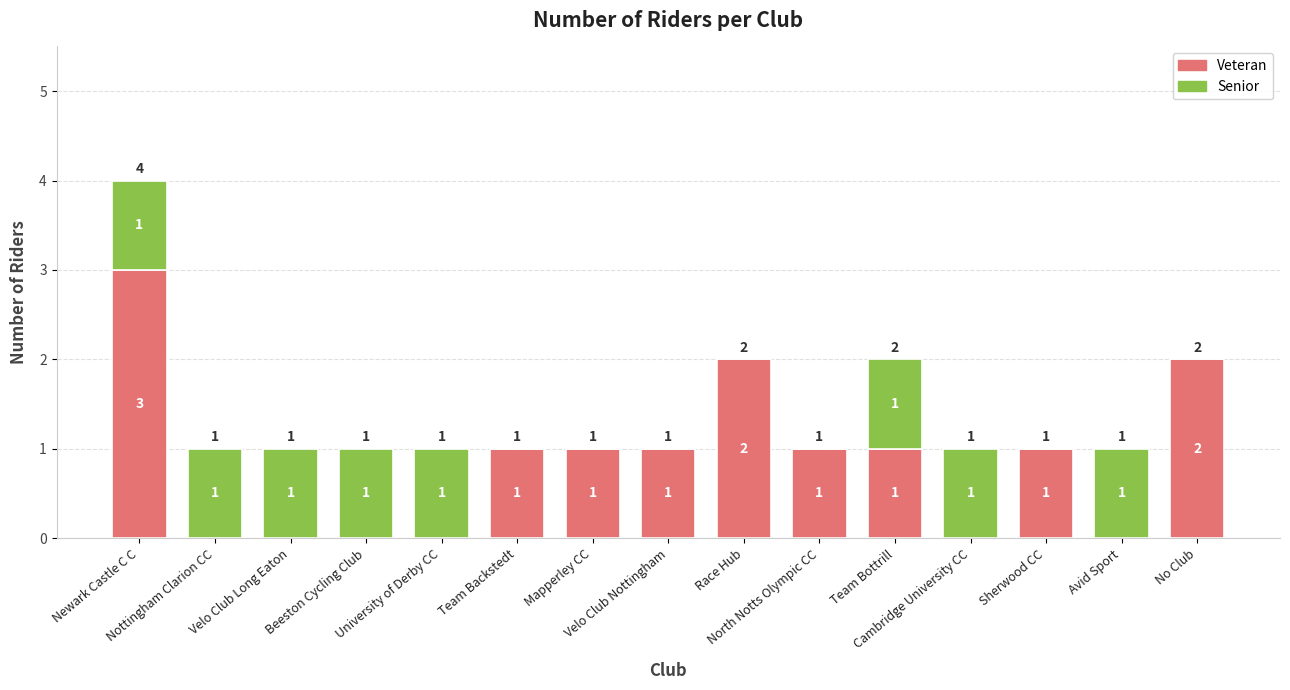

How many distinct data groups are displayed?

2